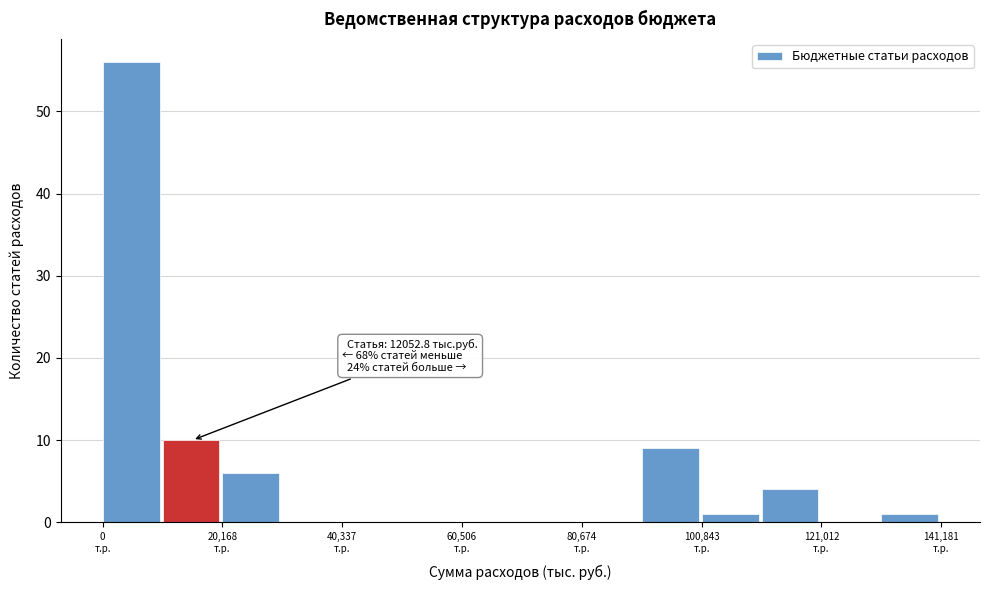

Around what value on the x-axis is the tallest bar? Give the approximate position of its centre, as read against the axis.

5000